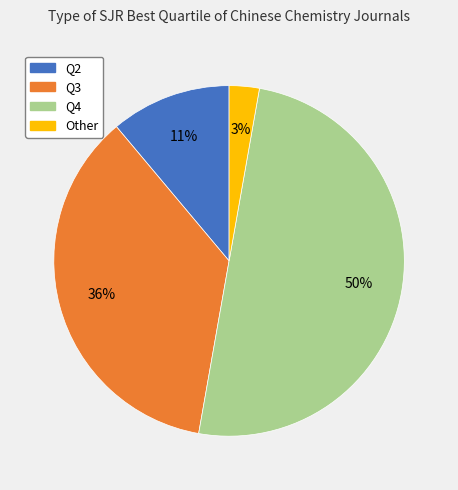

To the nearest percent, what is the average slice percentage?

25%